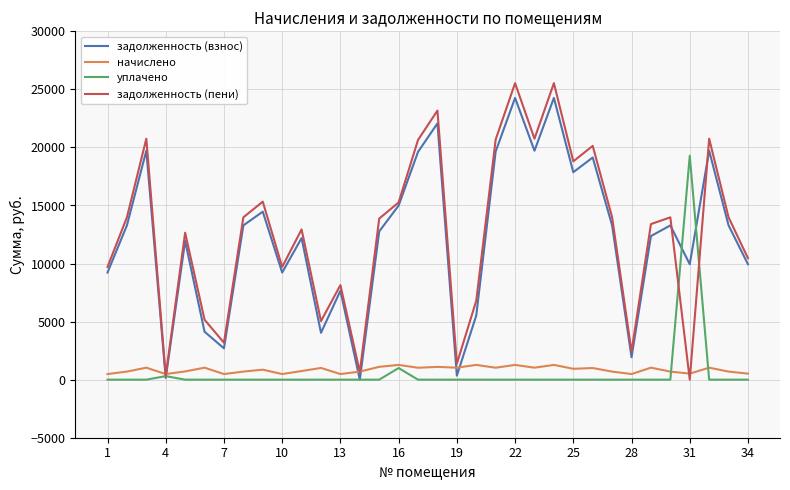

True or false: задолженность (пени) and начислено cross at least once.

True